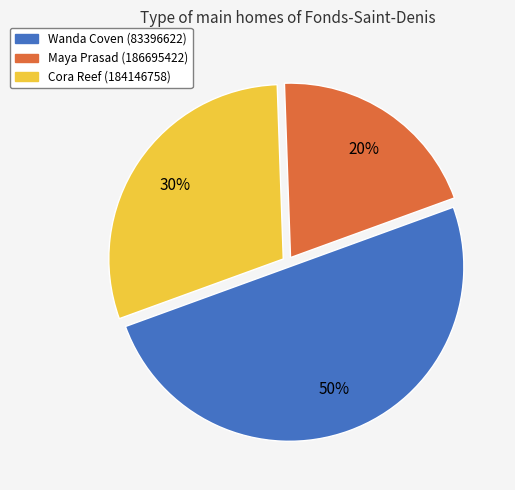

What is the ratio of the value at Cora Reef (184146758) to the value at Maya Prasad (186695422)?

1.5